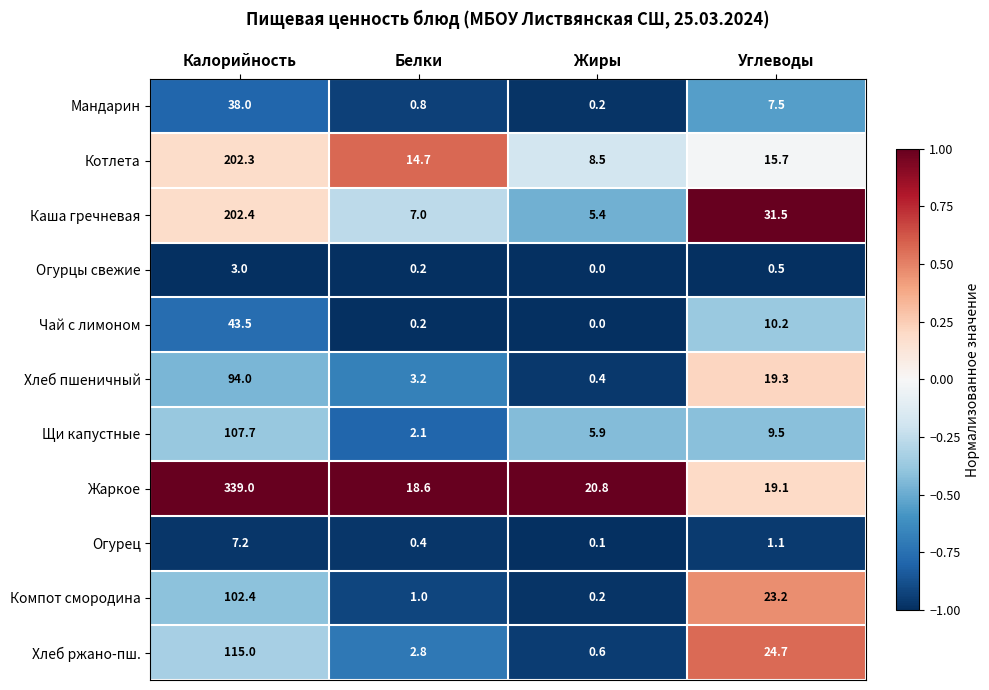

What is the total value across all series at Углеводы?

162.3